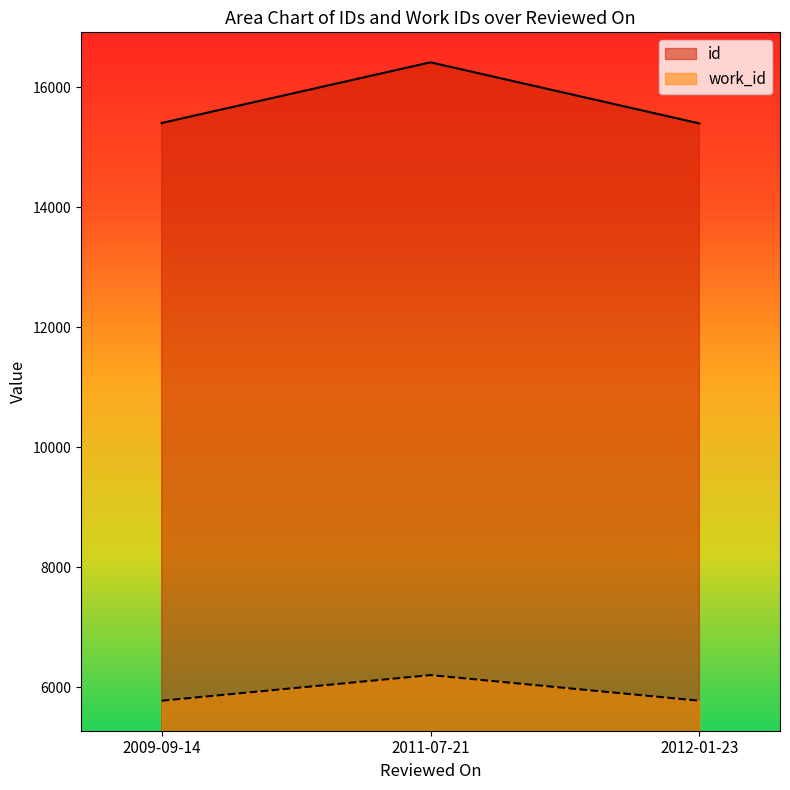

Rank the series at 2011-07-21 from lowest to highest value.

work_id, id